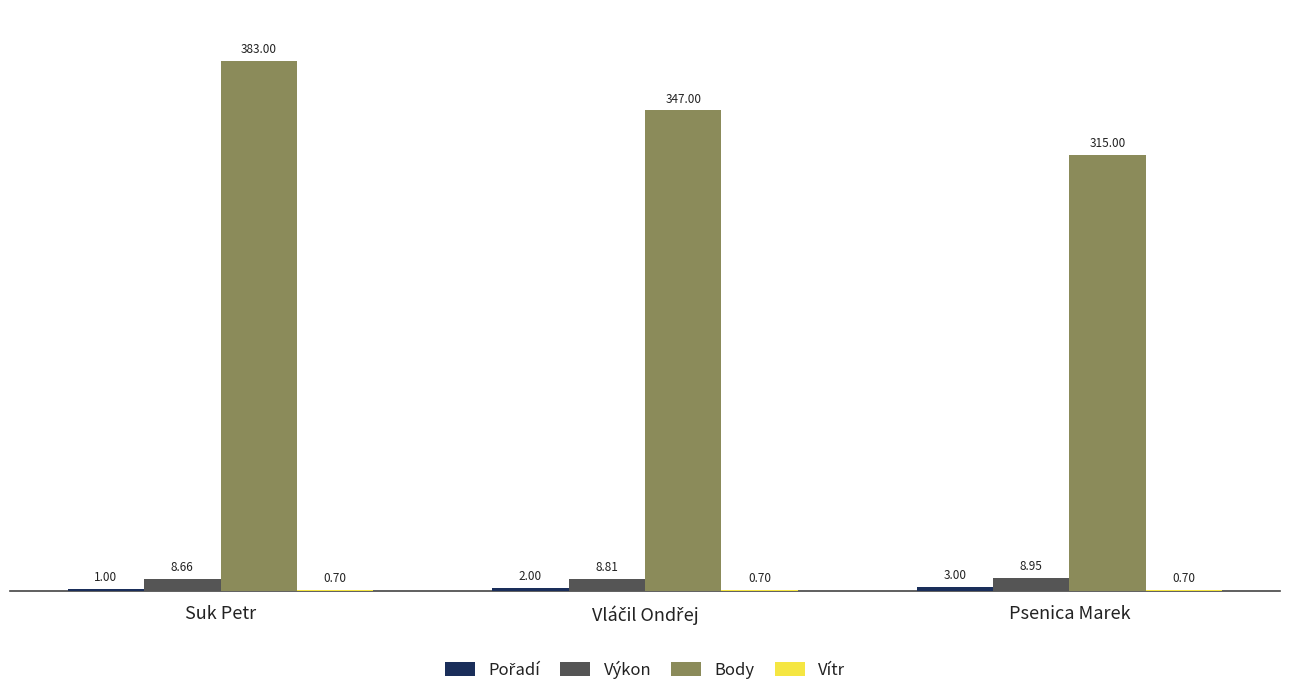

At which category does the chart reach its peak across all series?

Suk Petr